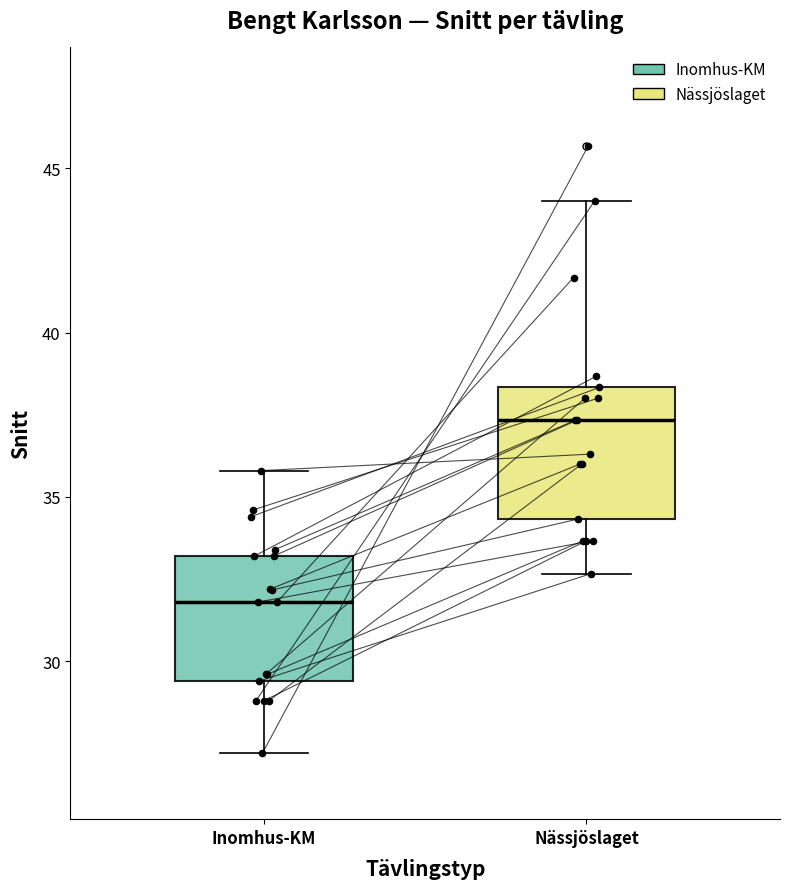

Reading left to right, read every box against the y-axis: the position of its median line, the range the box covers, and the ends of its whiskers. The values are not printed on the chart, so give them approximately, as read against the axis.

Inomhus-KM: median 32.0, box 29.5 to 33.0, whiskers 27.0 to 36.0
Nässjöslaget: median 37.5, box 34.5 to 38.5, whiskers 32.5 to 44.0